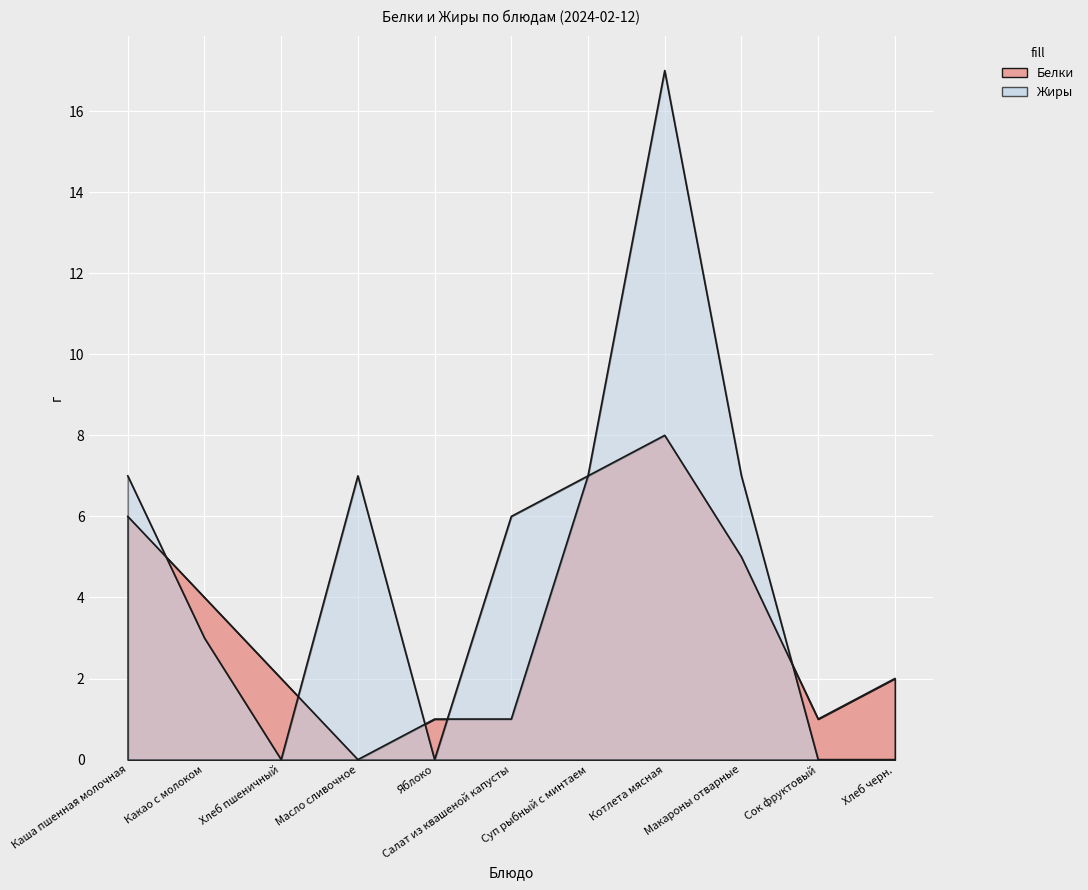

Which series changed the most between Каша пшенная молочная and Масло сливочное?

Белки